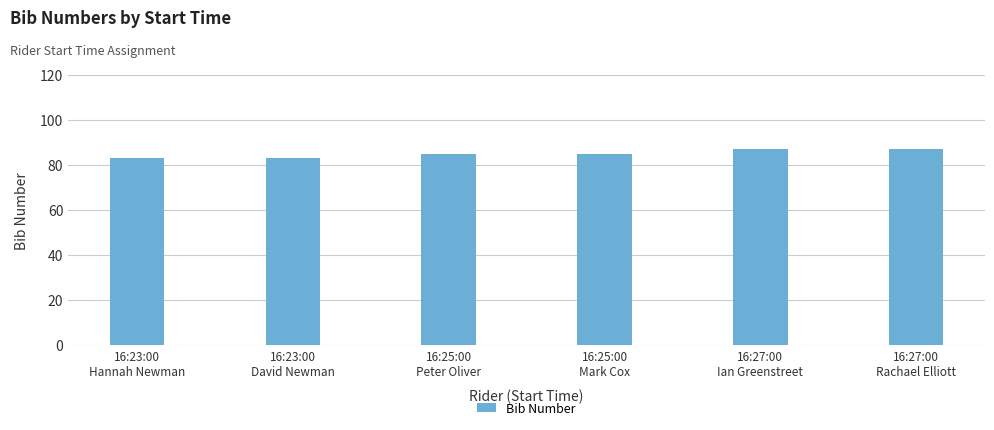

What is the maximum value shown in the chart?

87